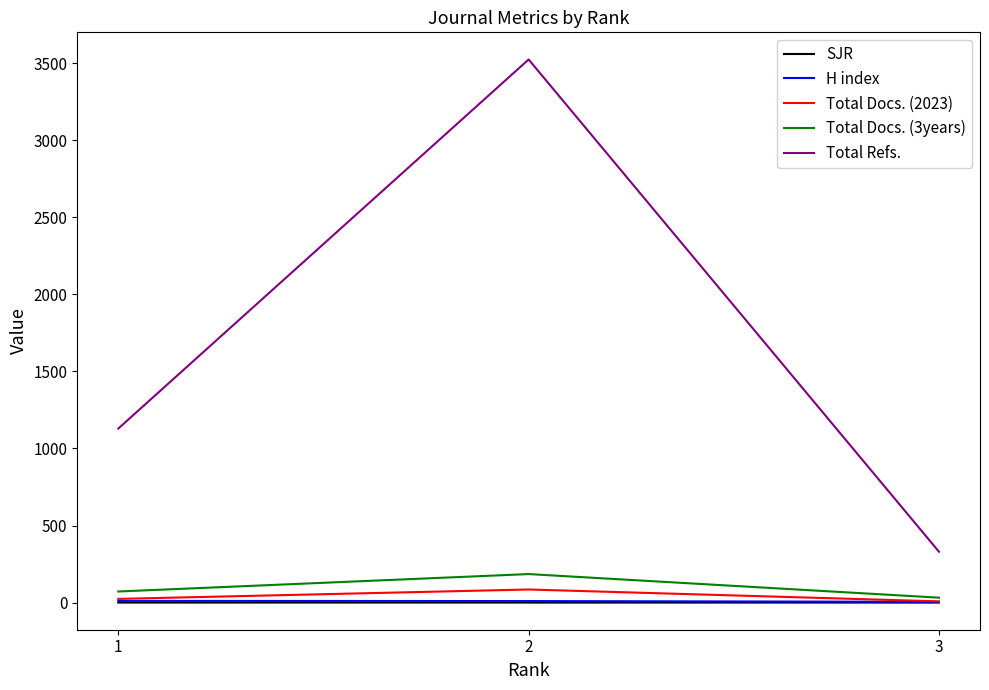

Which series changed the most between 2 and 3?

Total Refs.